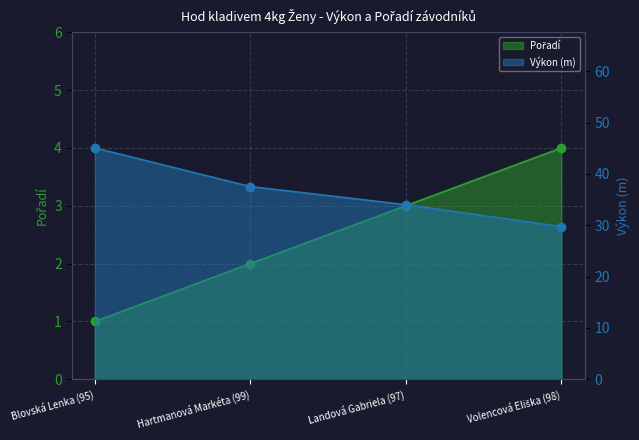

What is the total value across all series at Landová Gabriela (97)?

37.0